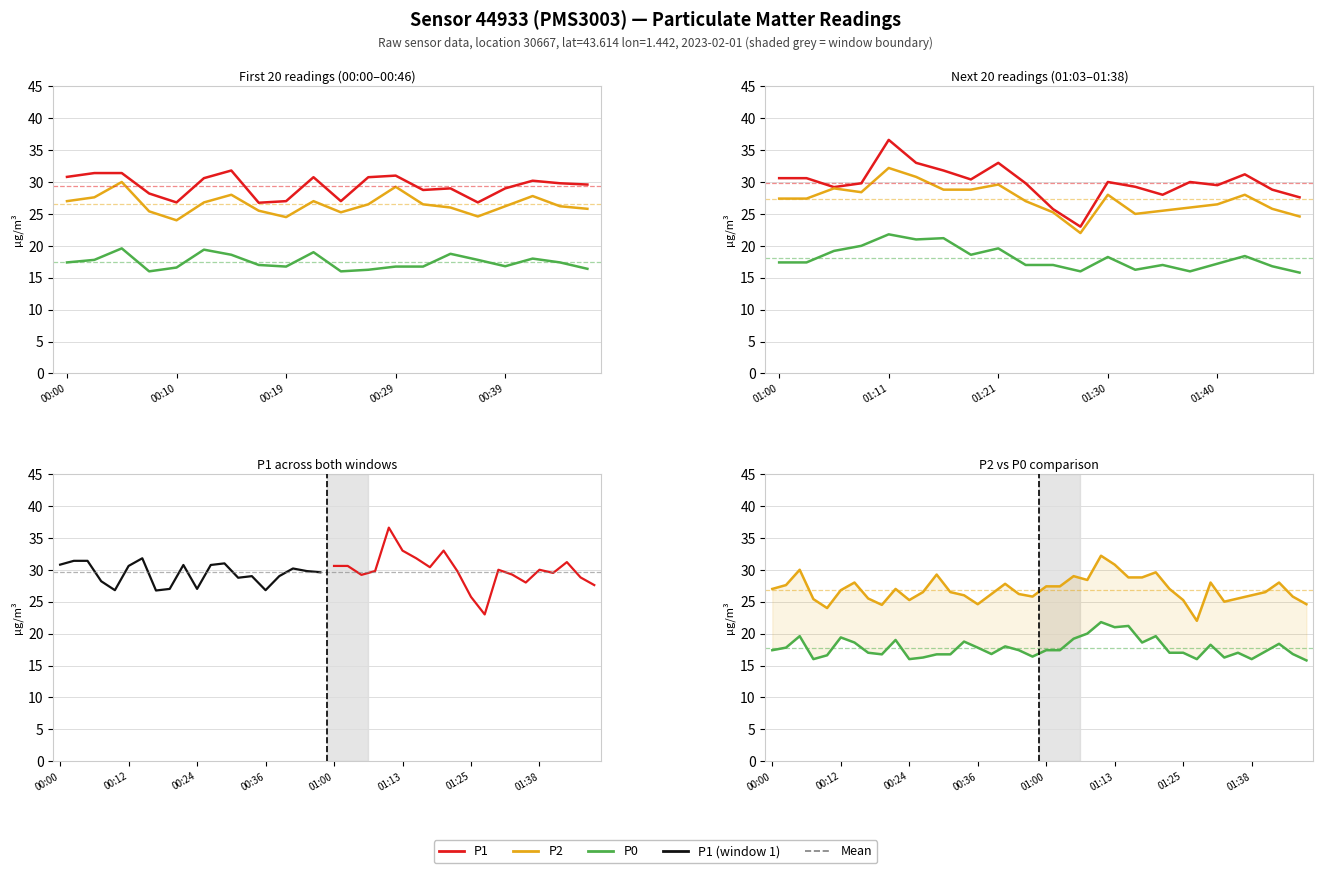

True or false: P1 and P2 intersect in this chart.

False